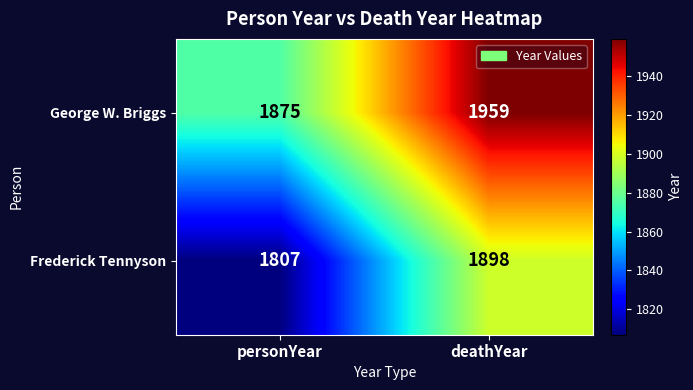

What is the sum of all Frederick Tennyson values?

3705